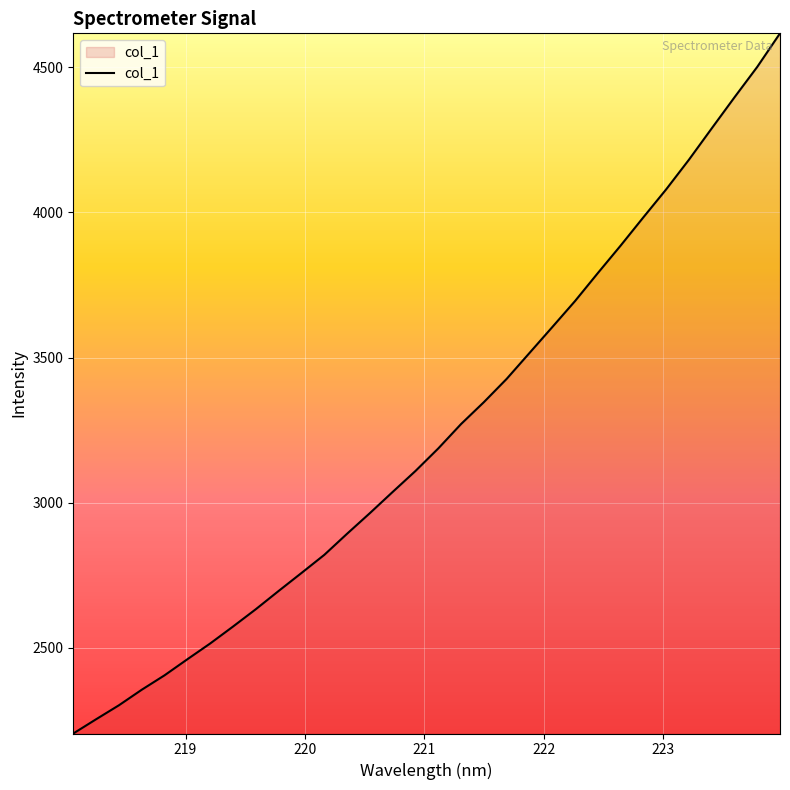

What is the minimum value shown in the chart?

2204.7